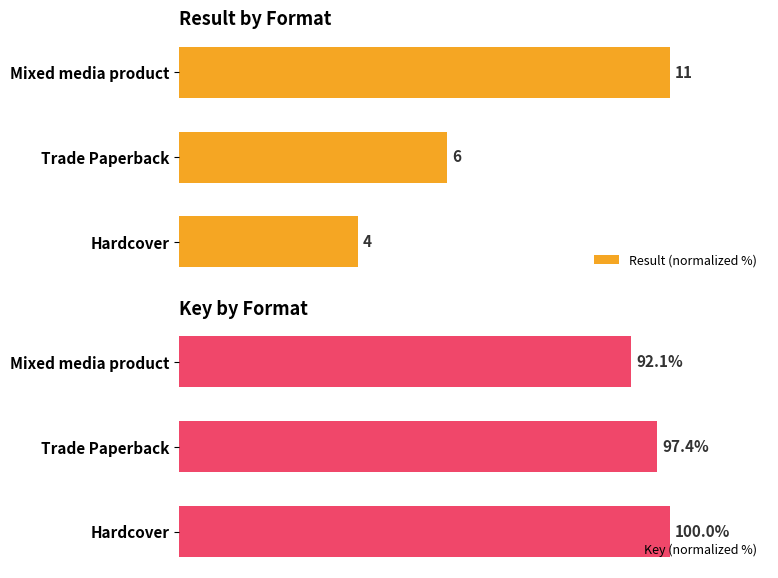

At which label does Key (normalized %) reach its minimum?

Mixed media product